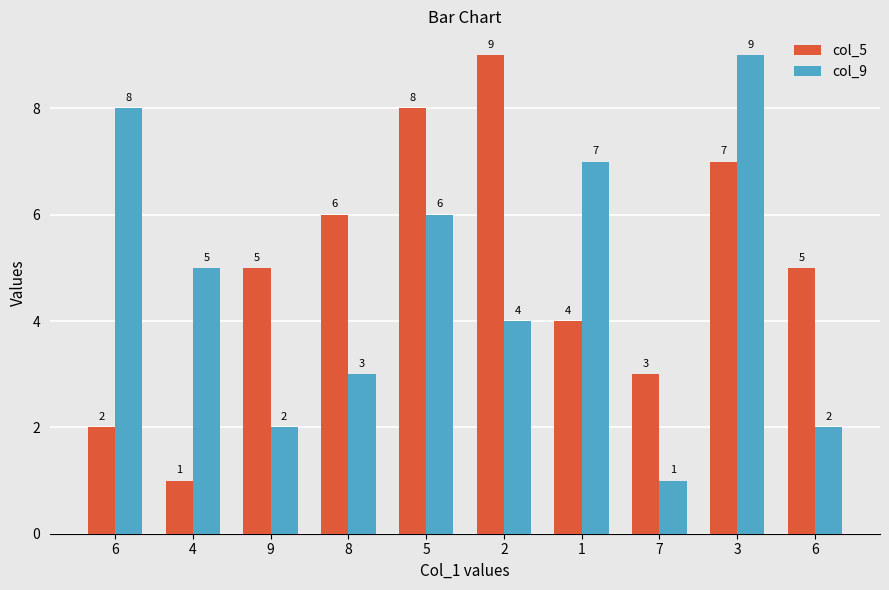

What are all the series names shown in the legend?

col_5, col_9